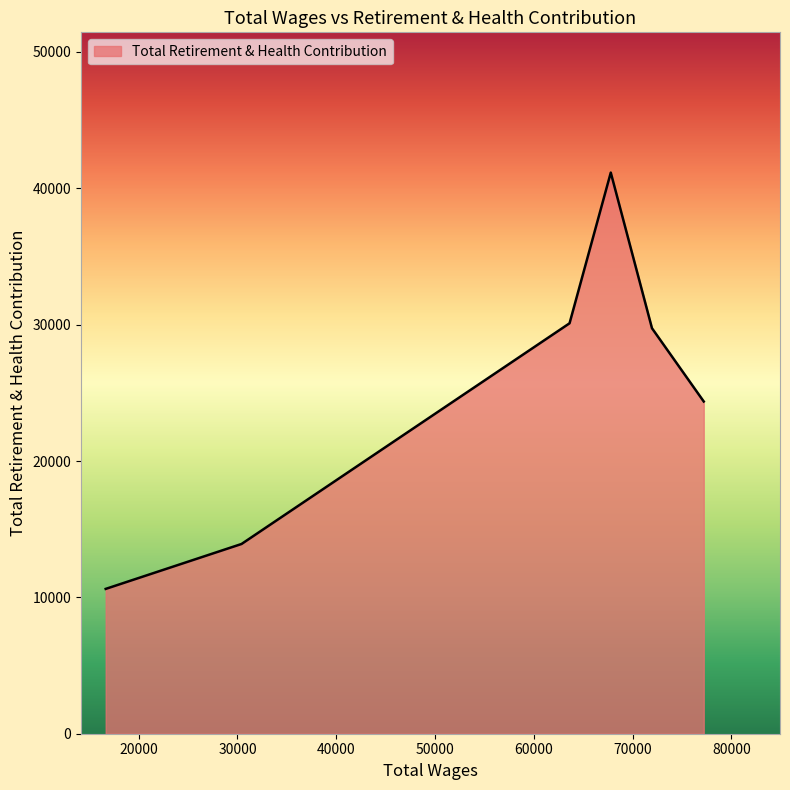

What is the average value?

24983